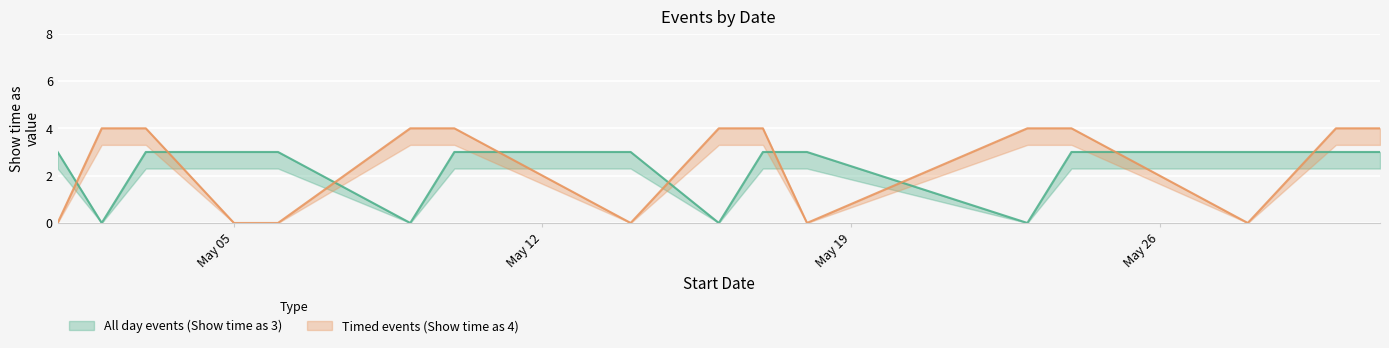

Which series has the largest total across all categories?

Timed events (Show time as 4)